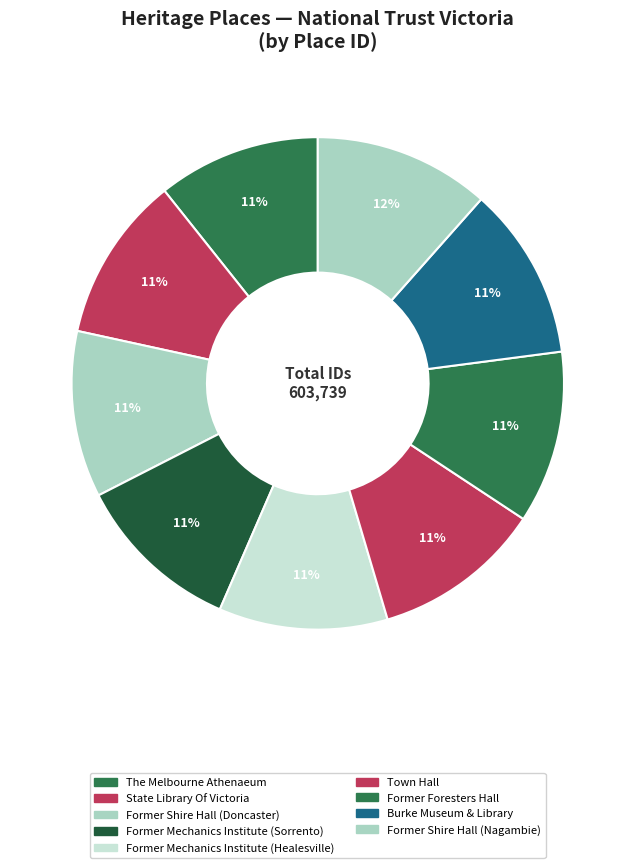

Rank the categories by value from lowest to highest.

The Melbourne Athenaeum, State Library Of Victoria, Former Shire Hall (Doncaster), Former Mechanics Institute (Sorrento), Former Mechanics Institute (Healesville), Town Hall, Former Foresters Hall, Burke Museum & Library, Former Shire Hall (Nagambie)